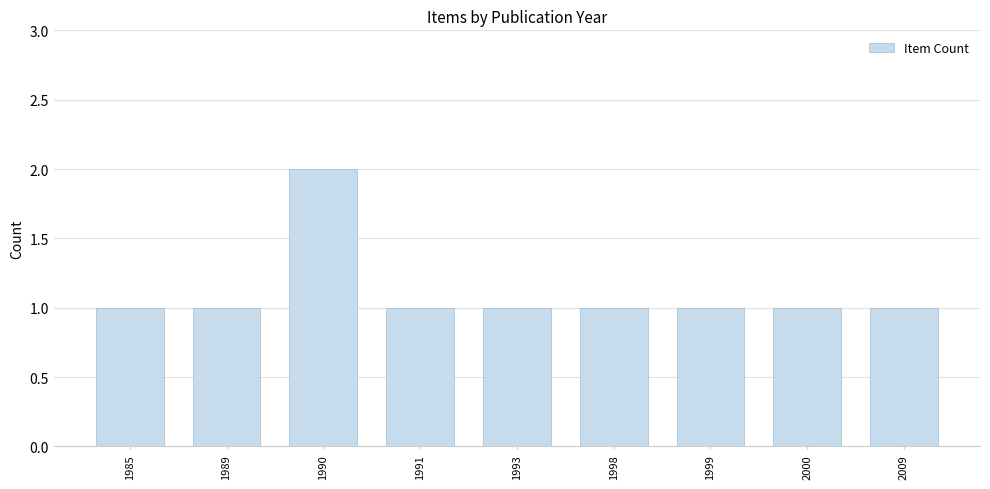

How many values are between 1 and 2?

9